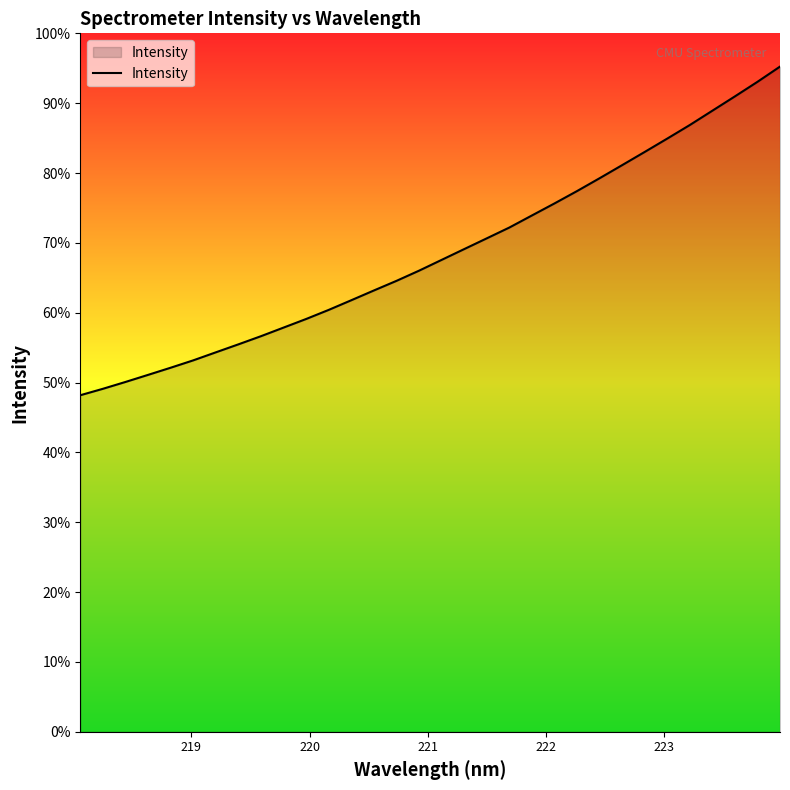

Is this an area chart (filled region under the line)?

Yes